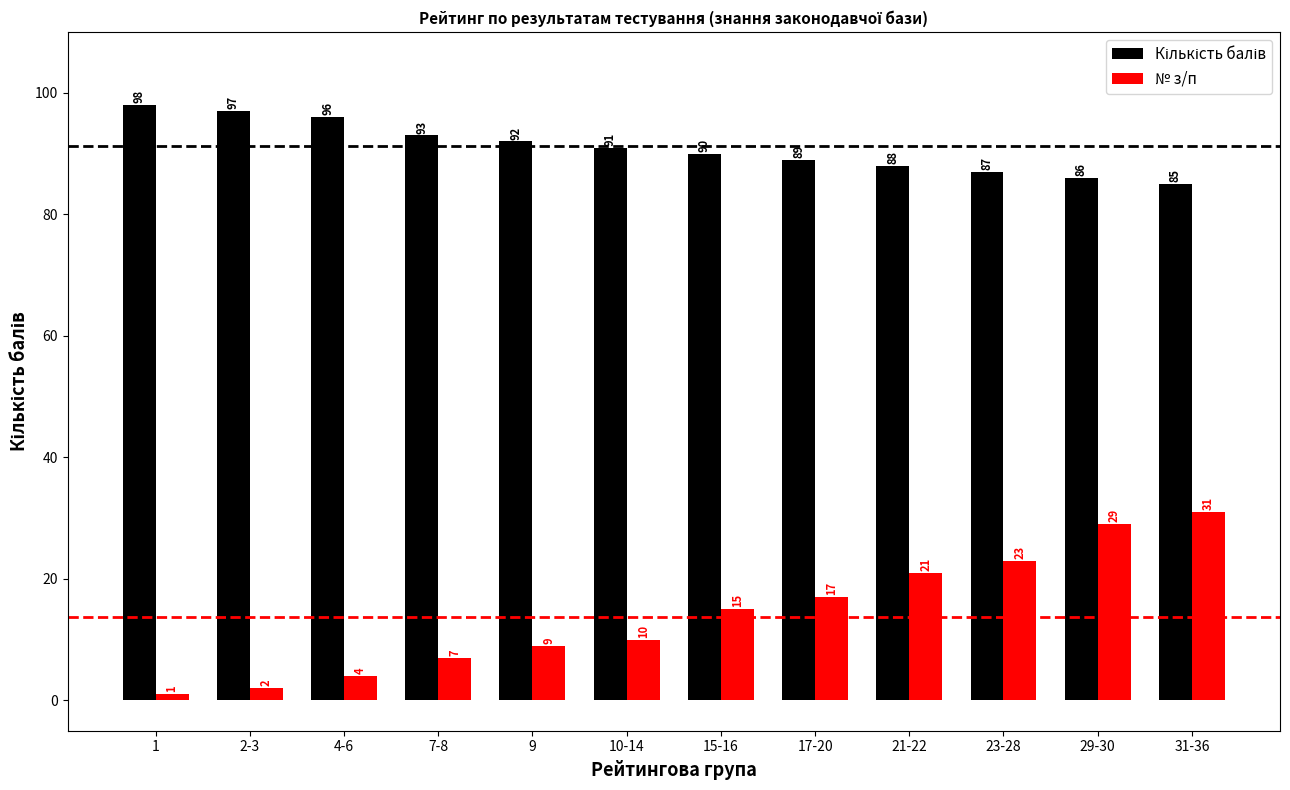

What is the difference between the № з/п values at 9 and 31-36?

22